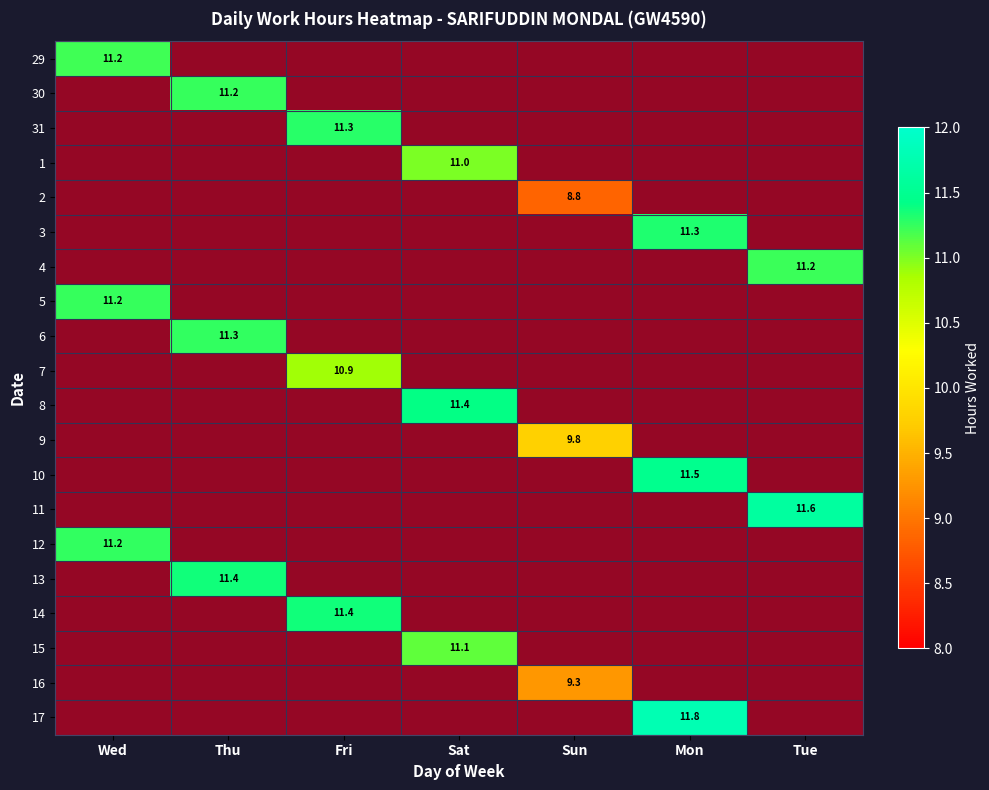

Is the value of 16 at Wed greater than the value of 1 at Sun?

No